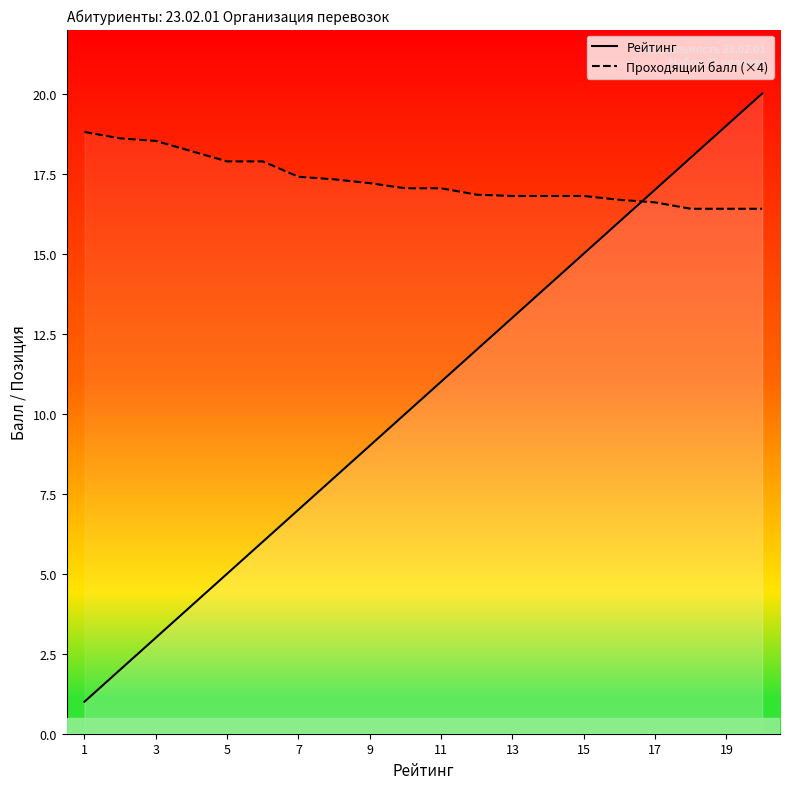

At how many categories does at least one series exceed 7?

20